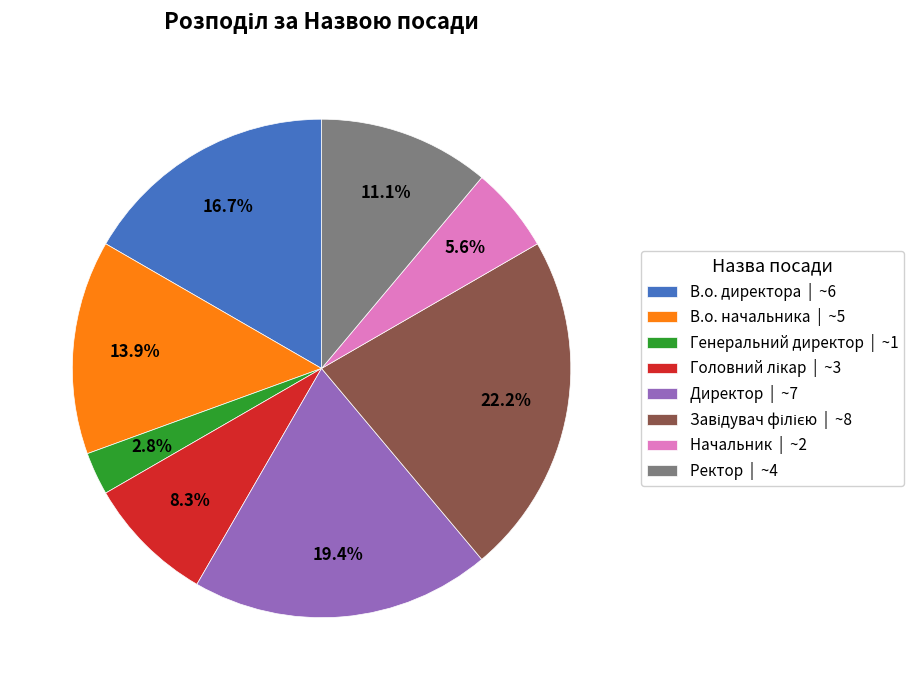

Count the number of slices in the pie.

8